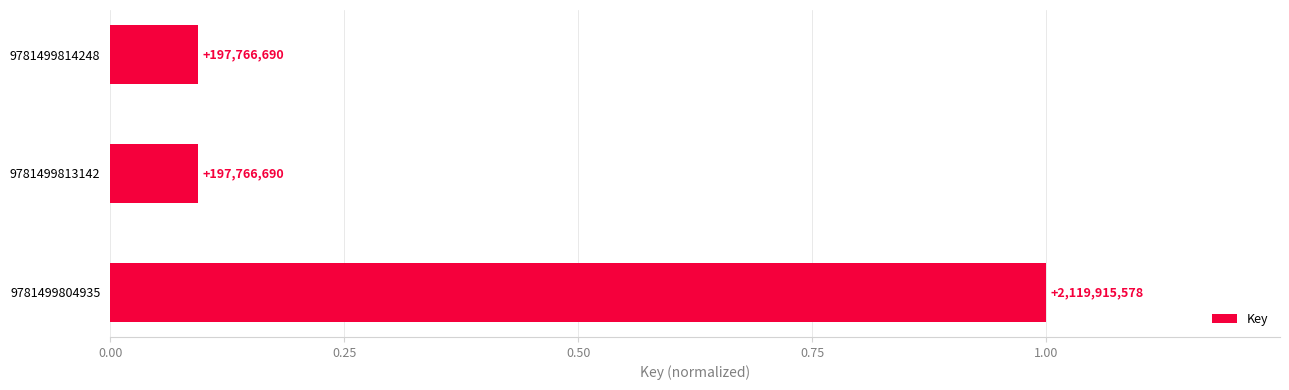

What is the sum of all values?

1.2